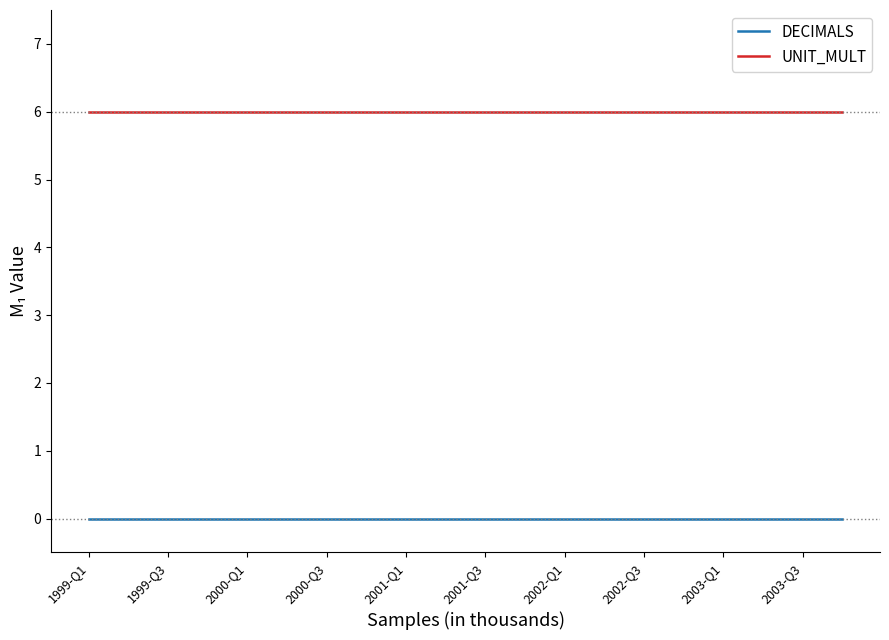

True or false: DECIMALS and UNIT_MULT cross at least once.

False